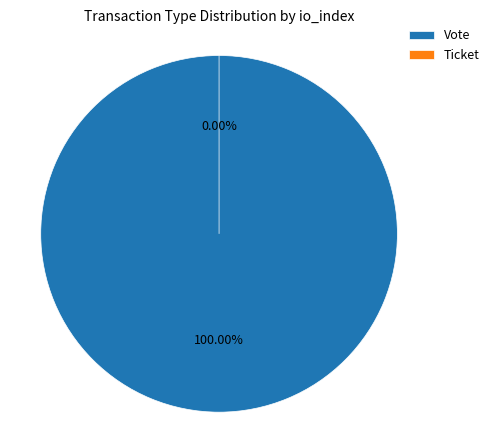

Which category has the smallest portion of the pie?

Ticket